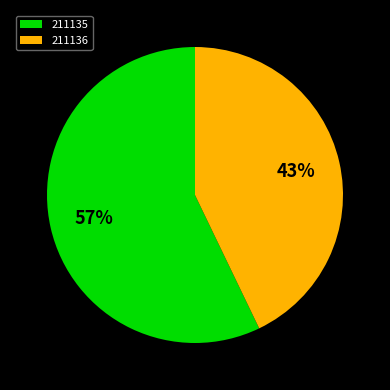

Is it true that 211136 is 43% of the pie?

True